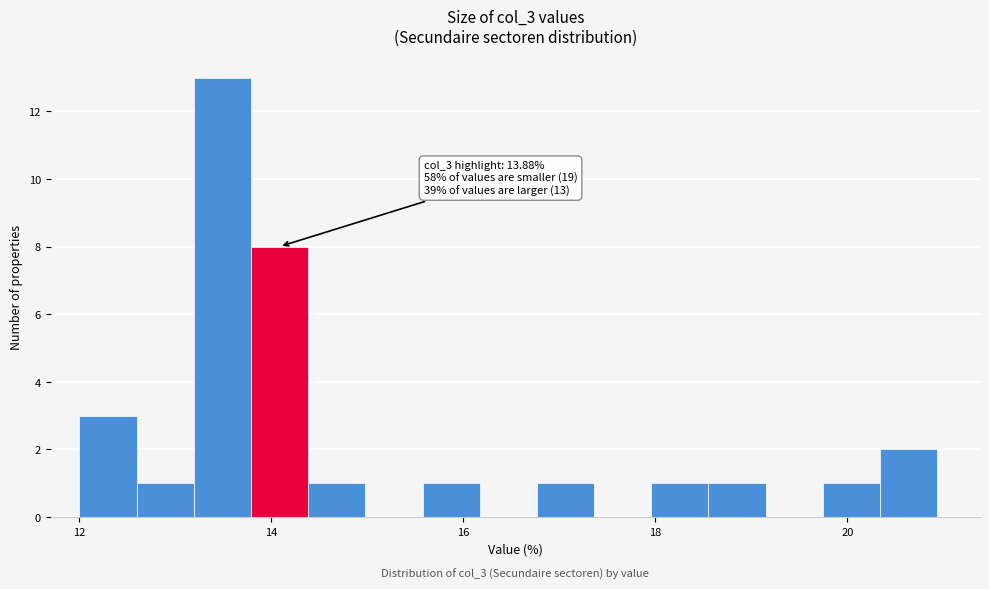

Read against the x-axis, roughly where is the centre of the tallest bar?

13.4